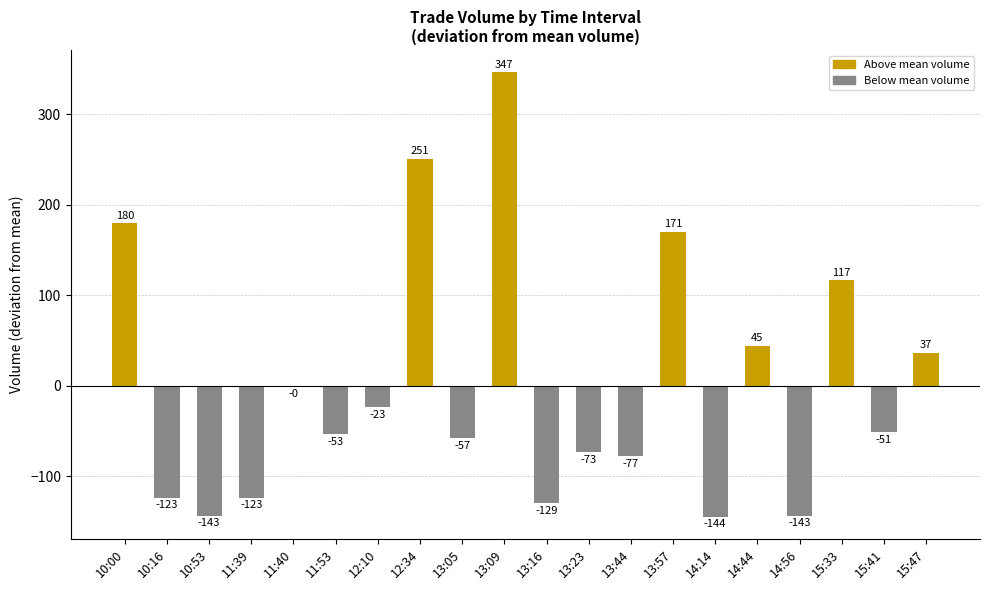

The chart shows a value of -123.4 at 10:16. True or false?

True